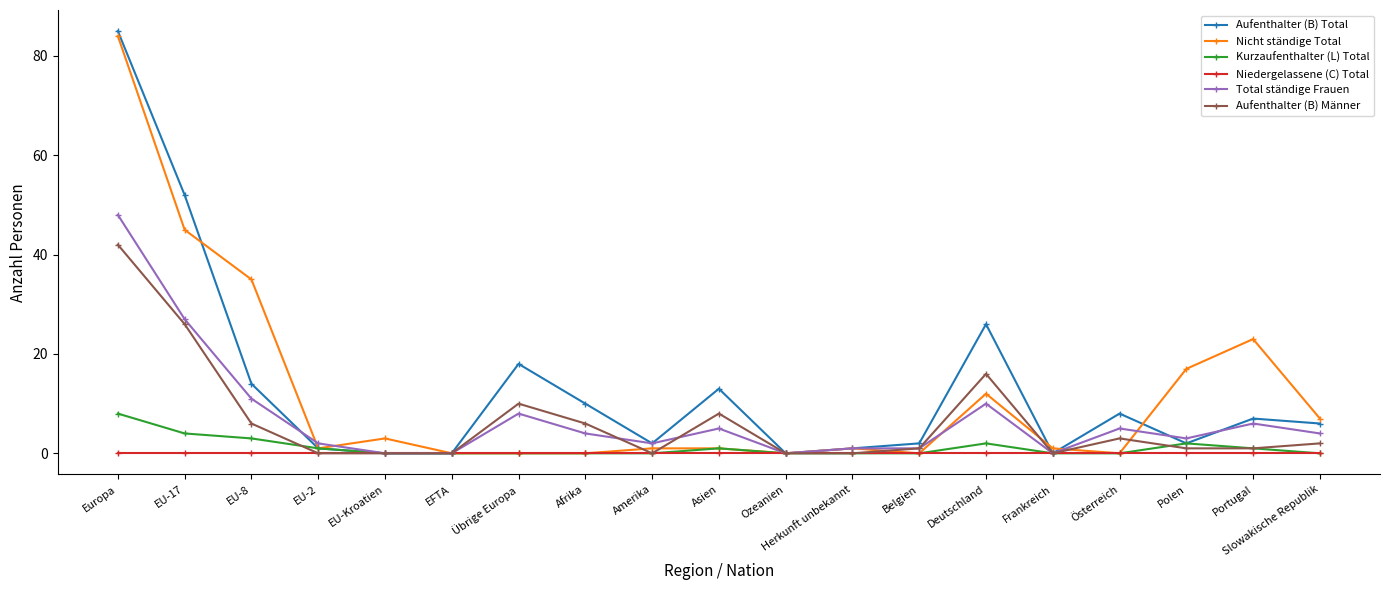

Reading left to right, transcribe all the data shown in this chart.

Aufenthalter (B) Total: 85	52	14	1	0	0	18	10	2	13	0	1	2	26	0	8	2	7	6
Nicht ständige Total: 84	45	35	1	3	0	0	0	1	1	0	1	0	12	1	0	17	23	7
Kurzaufenthalter (L) Total: 8	4	3	1	0	0	0	0	0	1	0	0	0	2	0	0	2	1	0
Niedergelassene (C) Total: 0	0	0	0	0	0	0	0	0	0	0	0	0	0	0	0	0	0	0
Total ständige Frauen: 48	27	11	2	0	0	8	4	2	5	0	1	1	10	0	5	3	6	4
Aufenthalter (B) Männer: 42	26	6	0	0	0	10	6	0	8	0	0	1	16	0	3	1	1	2